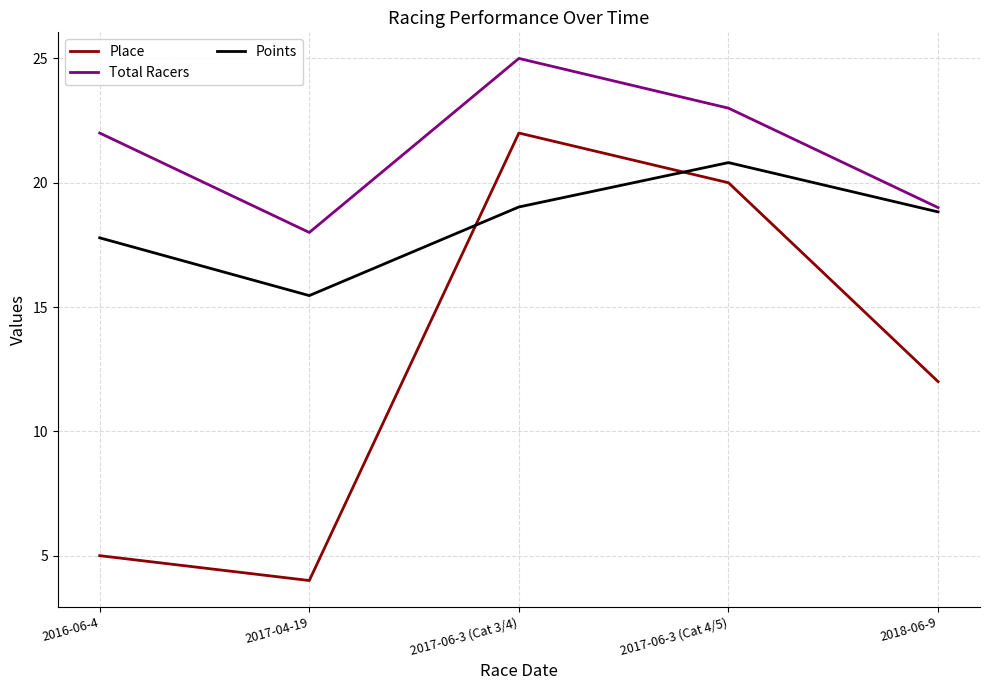

True or false: Points has a value of 23.6 at 2017-04-19.

False